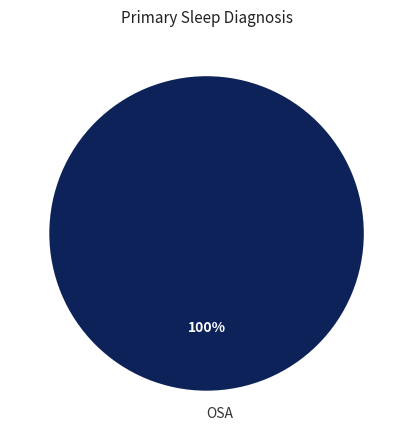

Is it true that OSA is 89% of the pie?

False